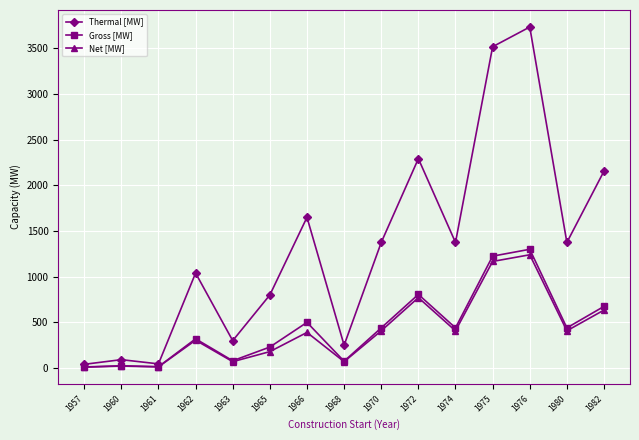

Which series has the largest total across all categories?

Thermal [MW]